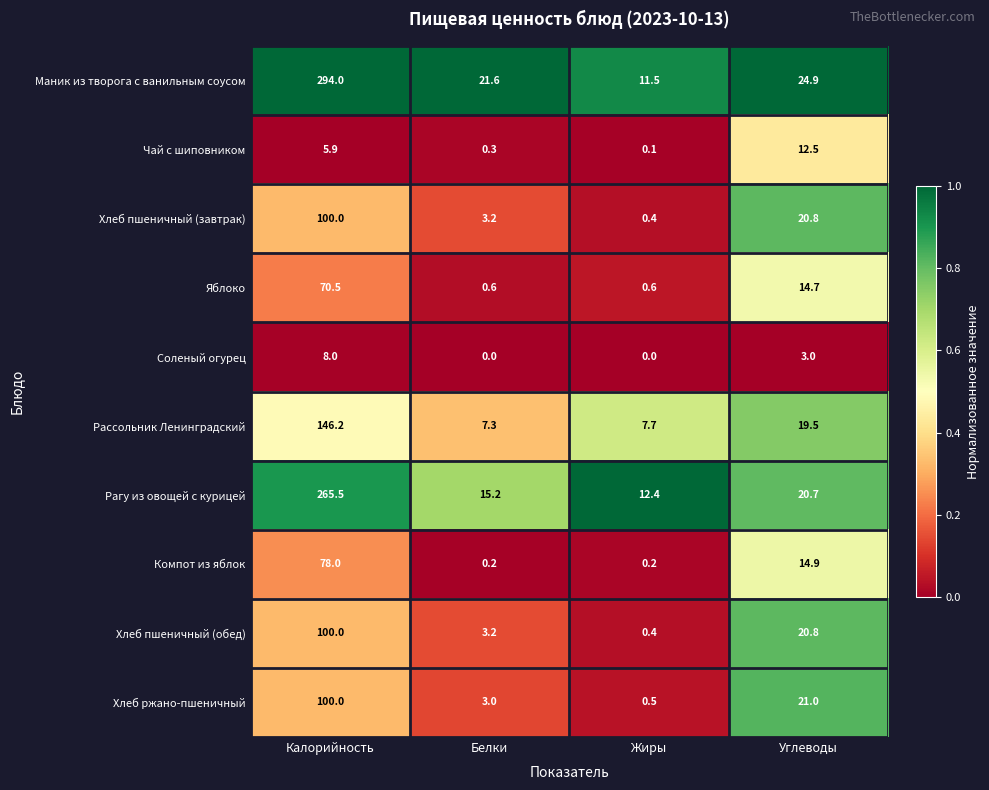

True or false: Компот из яблок has a value of 27.0 at Калорийность.

False